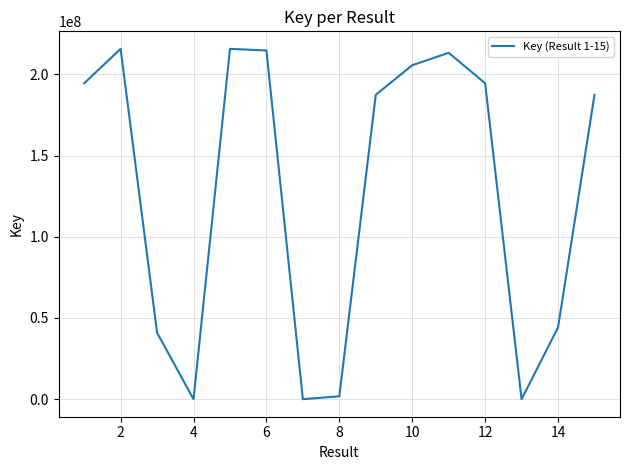

What is the greatest value displayed?

215684672